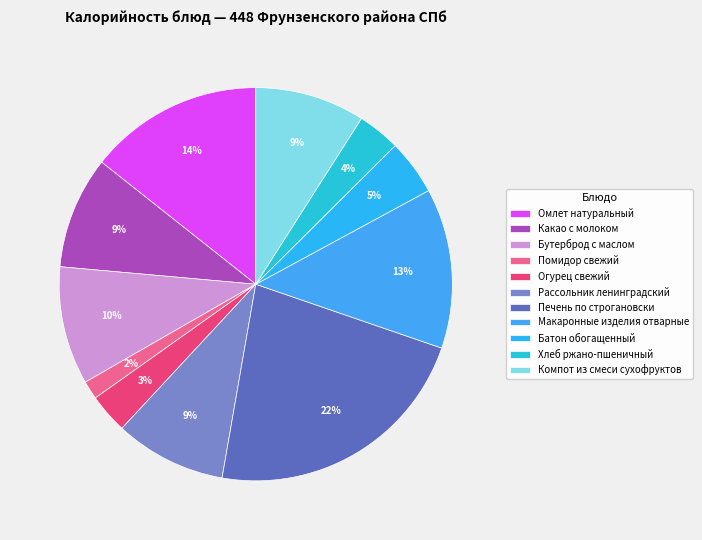

Which slice is the smallest?

Помидор свежий